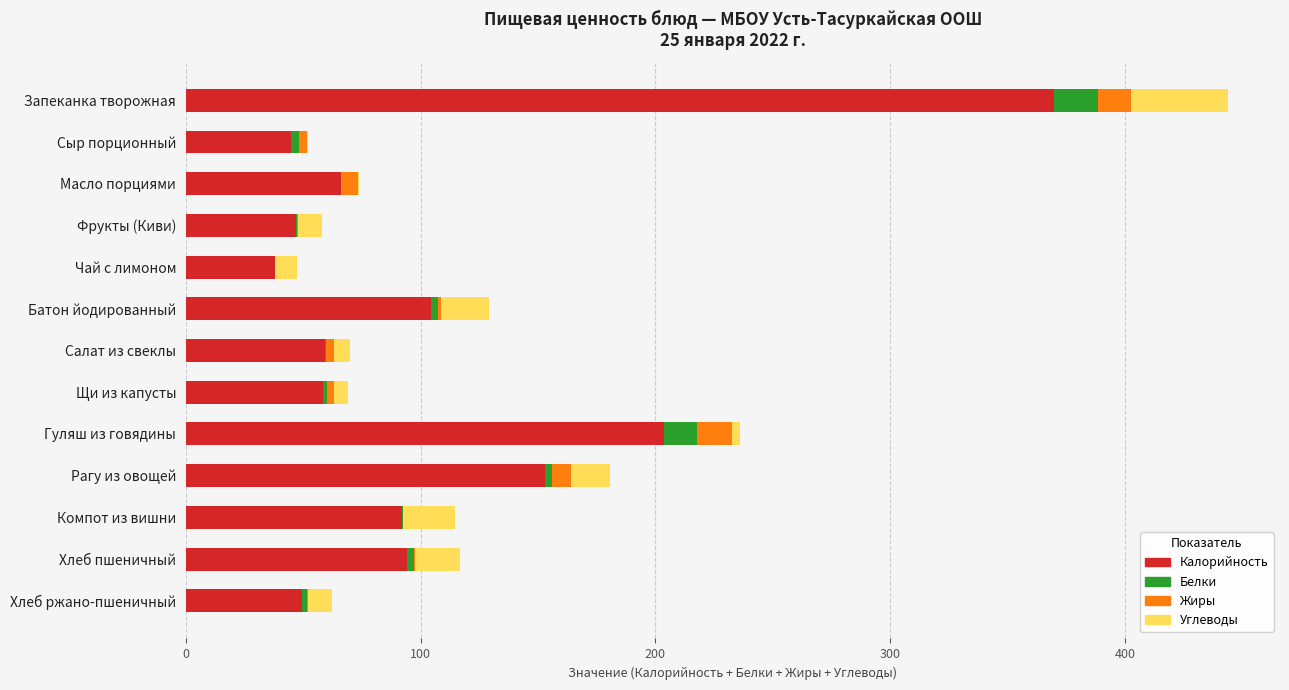

At which label does Калорийность reach its peak?

Запеканка творожная